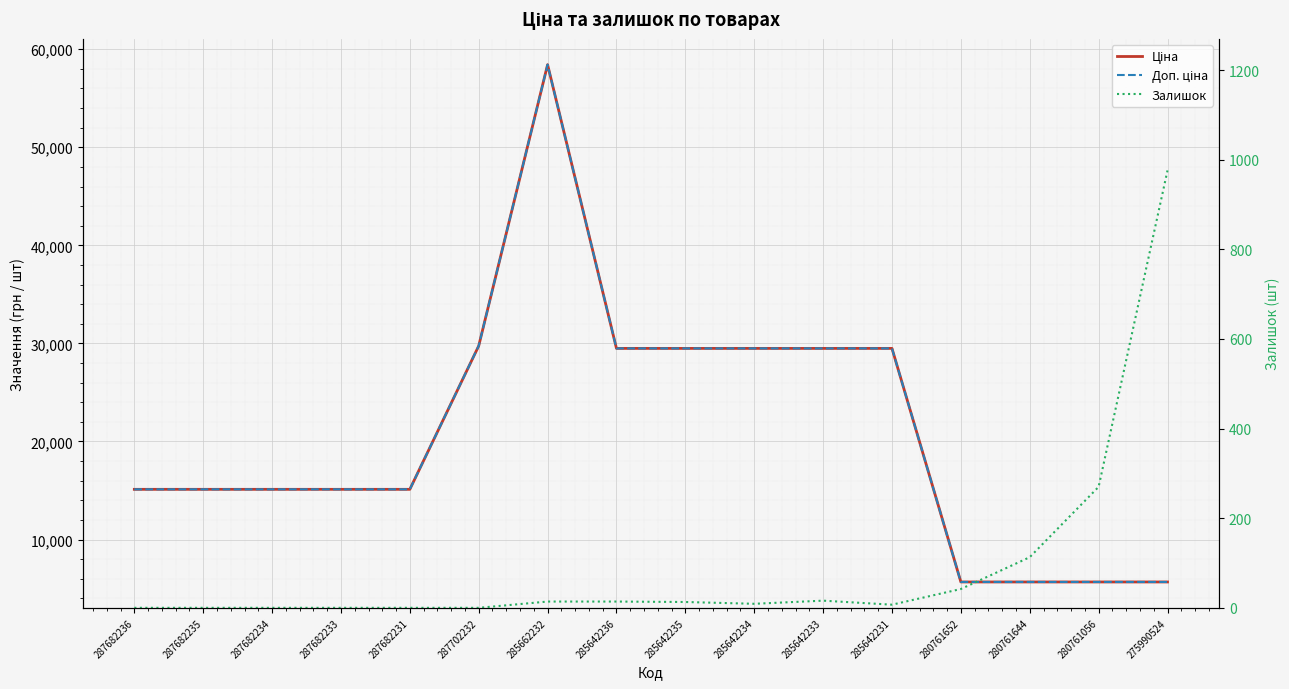

What is the sum of all Залишок values?

1474.0